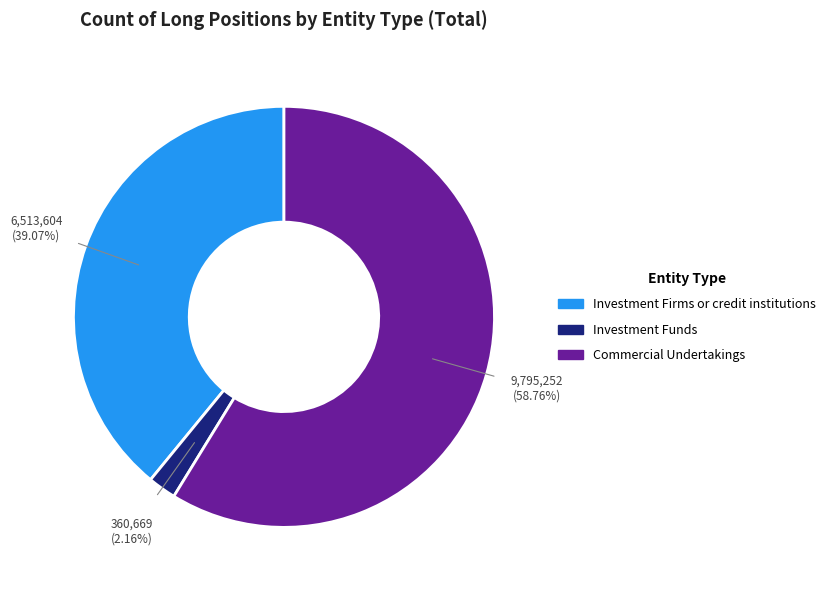

To the nearest percent, what portion does Commercial Undertakings represent?

59%